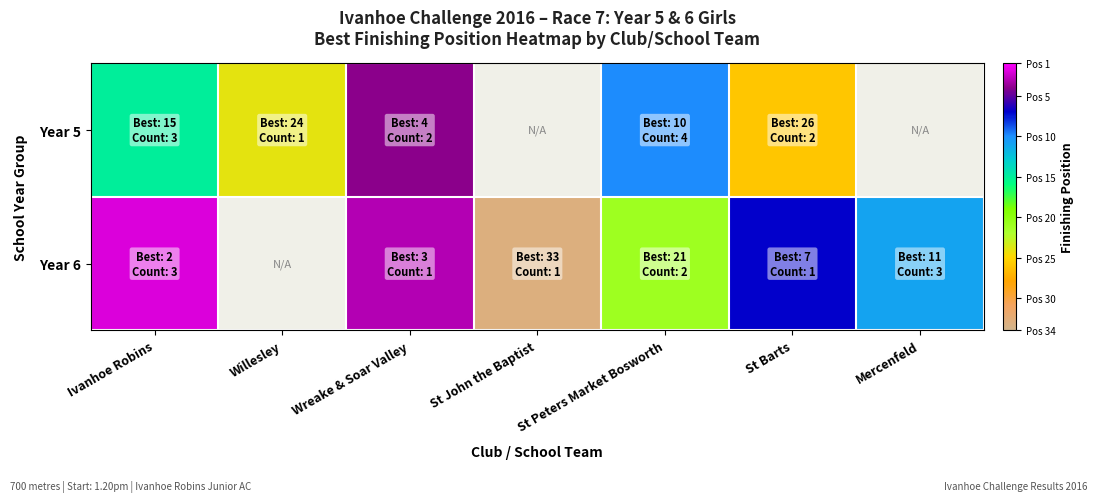

Is the value of Year 5 at Wreake & Soar Valley greater than the value of Year 6 at Mercenfeld?

No